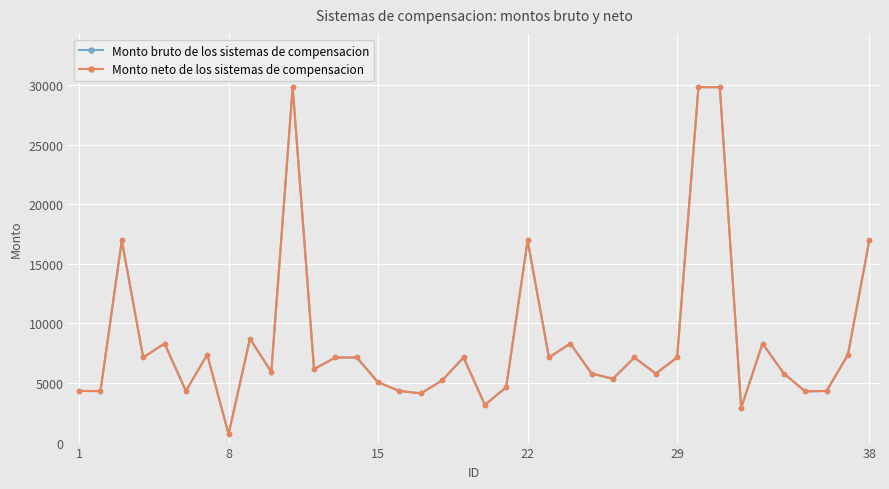

How many lines are shown in the chart?

2